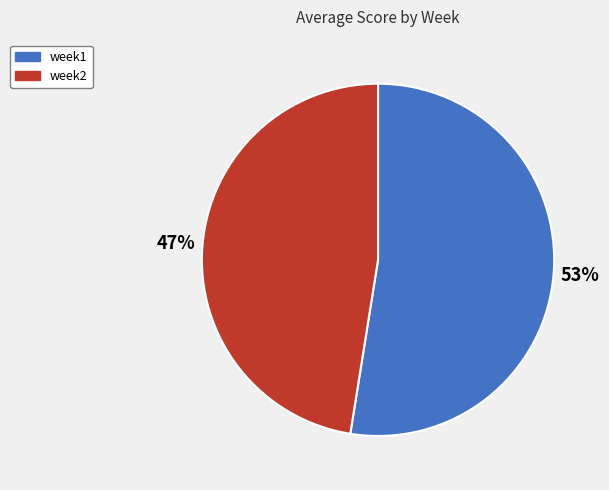

Which slice is the smallest?

week2